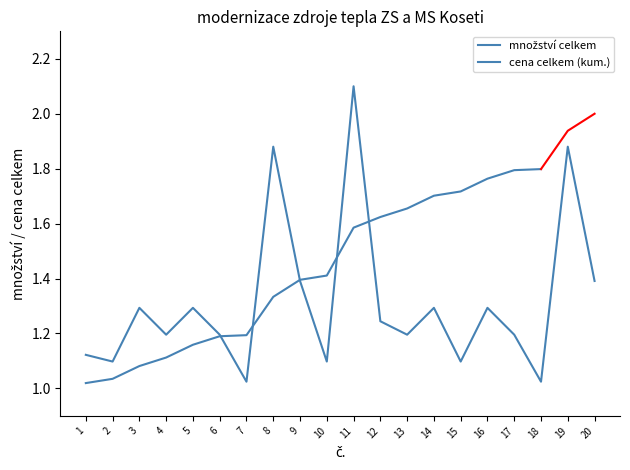

Reading left to right, extract all data points from this chart.

1.1	1.1	1.3	1.2	1.3	1.2	1.0	1.9	1.4	1.1	2.1	1.2	1.2	1.3	1.1	1.3	1.2	1.0	1.9	1.4